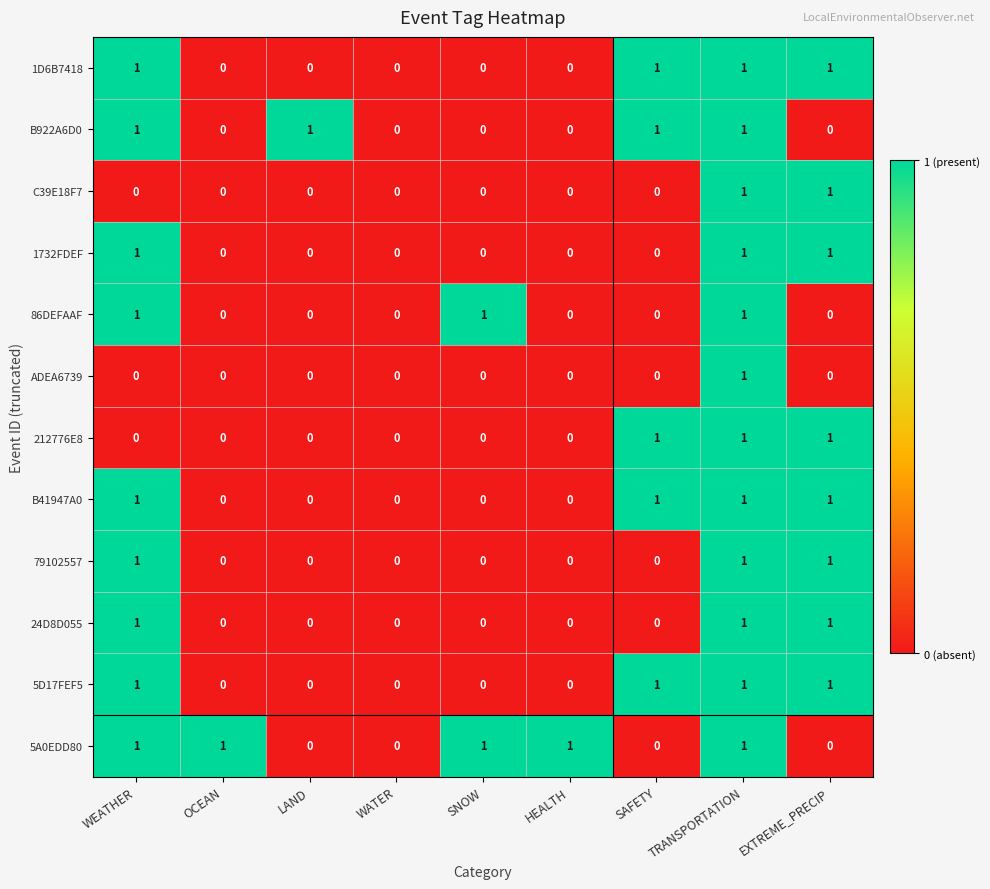

Count the 212776E8 values in the range 0 to 1.

9